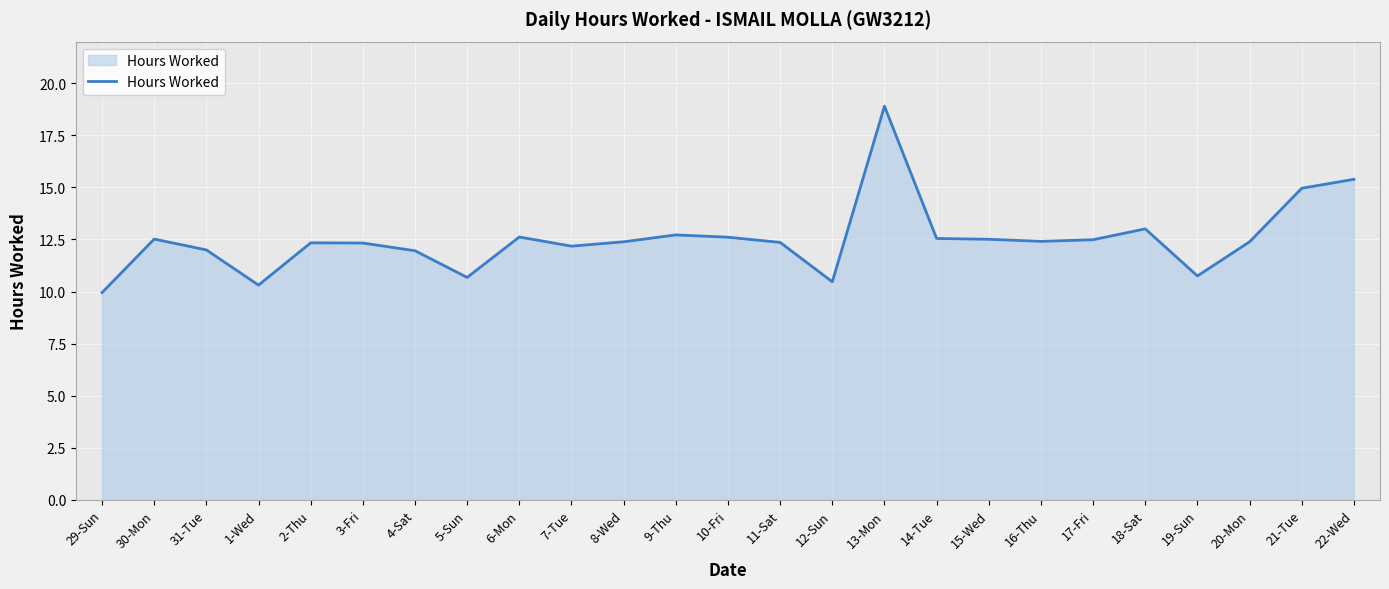

Which category has the highest value across all series?

13-Mon